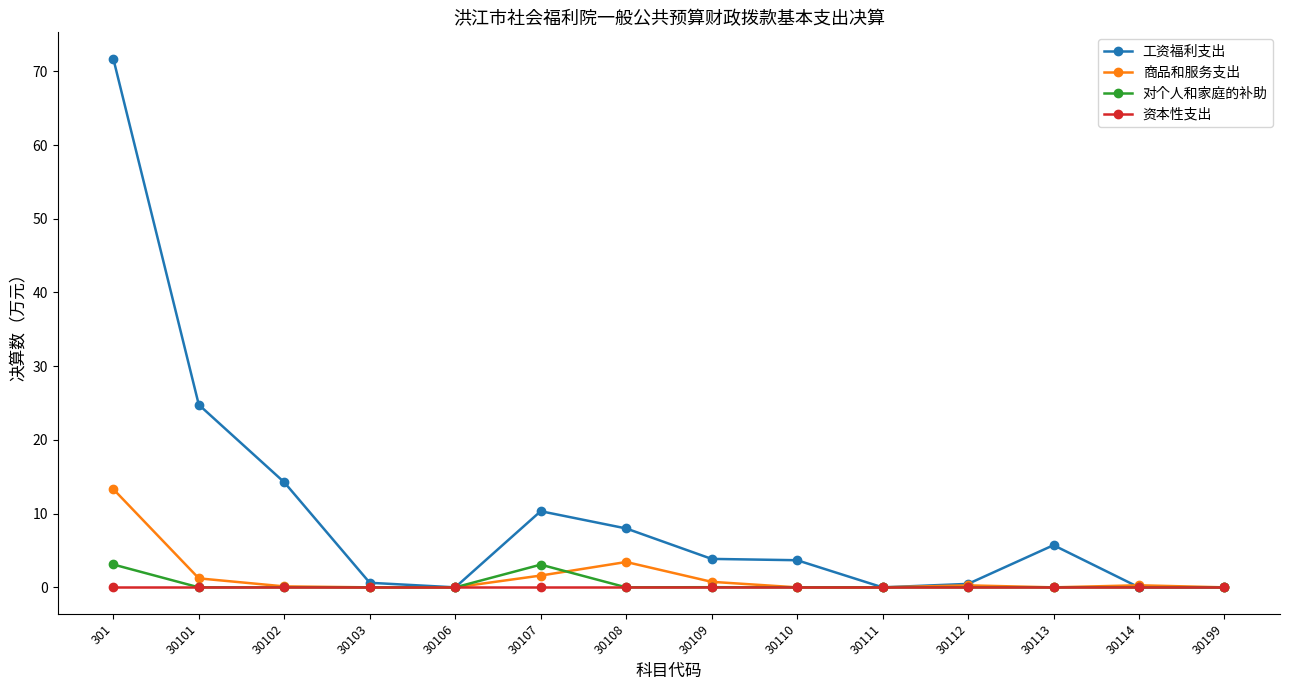

What is the value of the 对个人和家庭的补助 point at the 6th from the left?

3.1